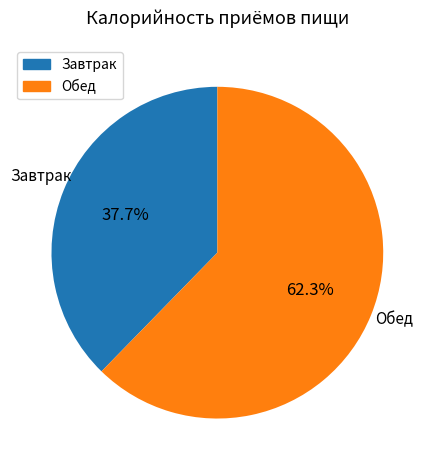

Is there a majority slice in this chart?

Yes